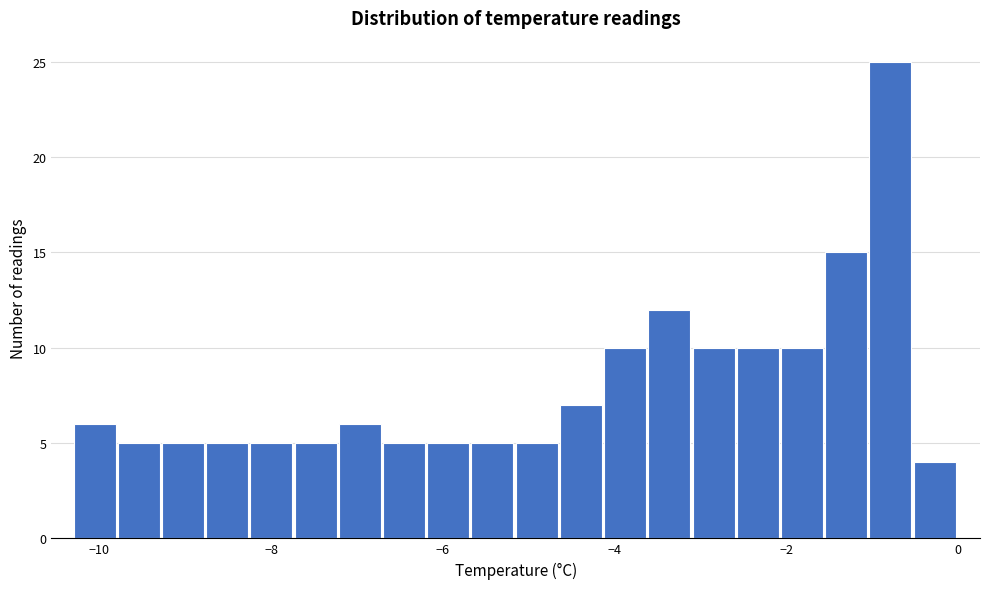

Read against the x-axis, roughly where is the centre of the tallest bar?

-0.8